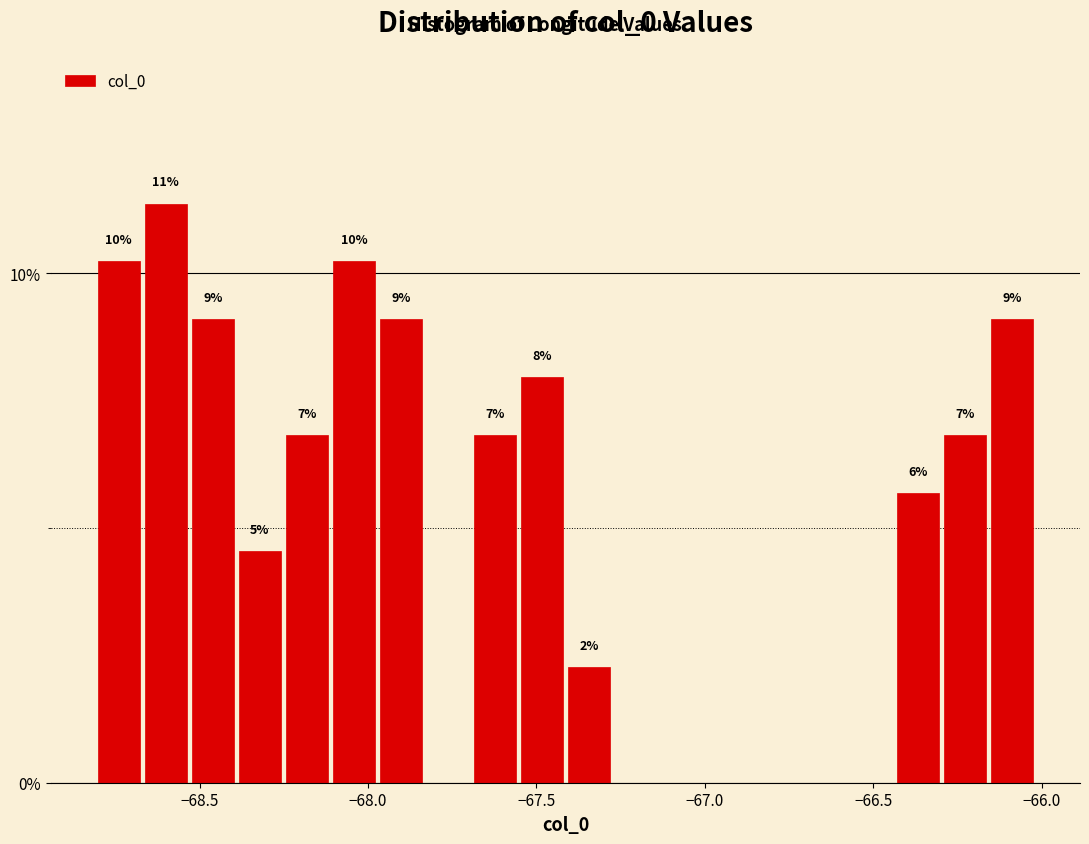

Read against the x-axis, roughly where is the centre of the tallest bar?

-68.60